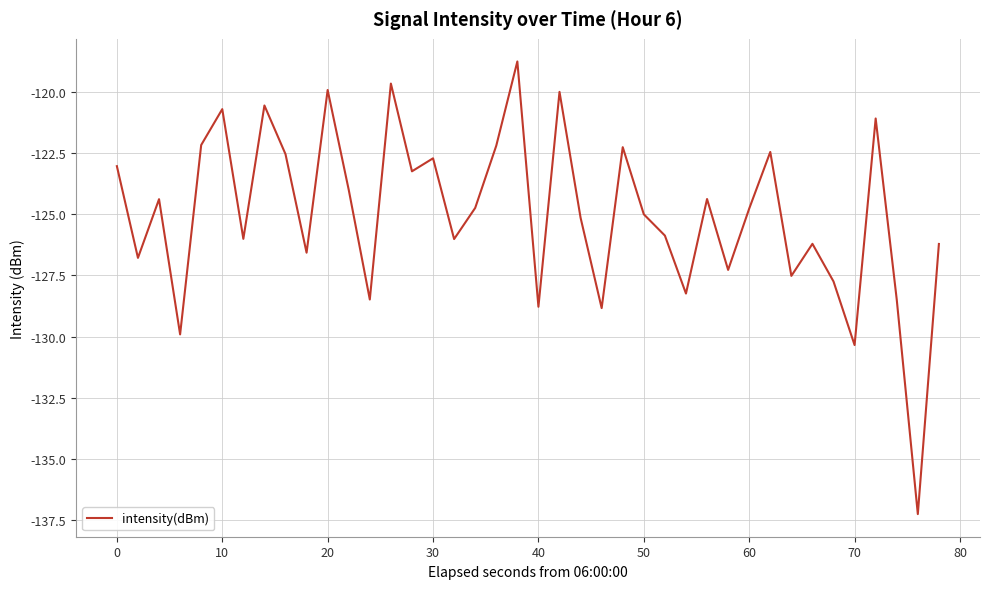

How many categories are shown in the chart?

40